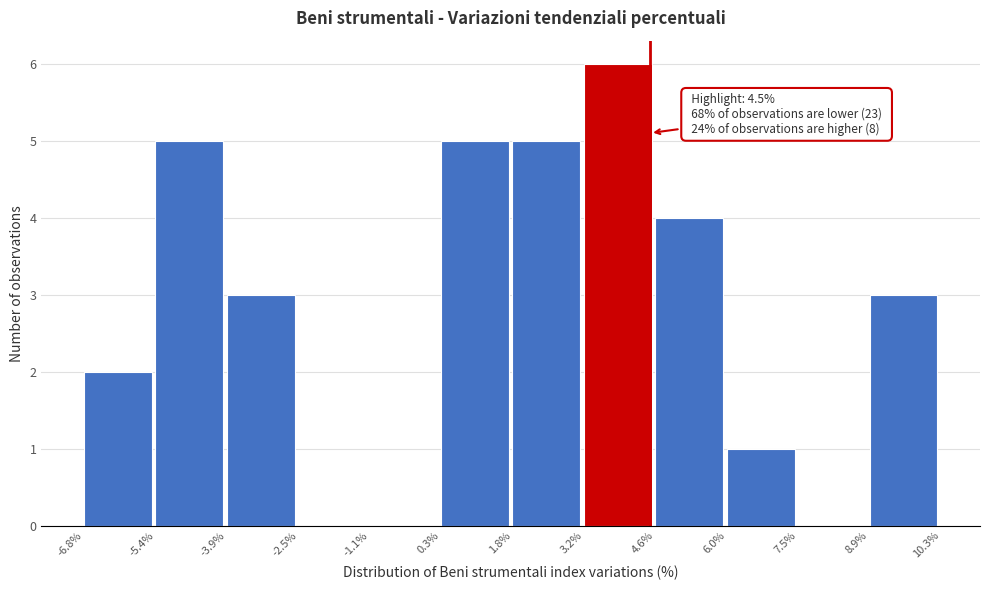

Which range on the x-axis has the tallest bar?

3.2% to 4.6%